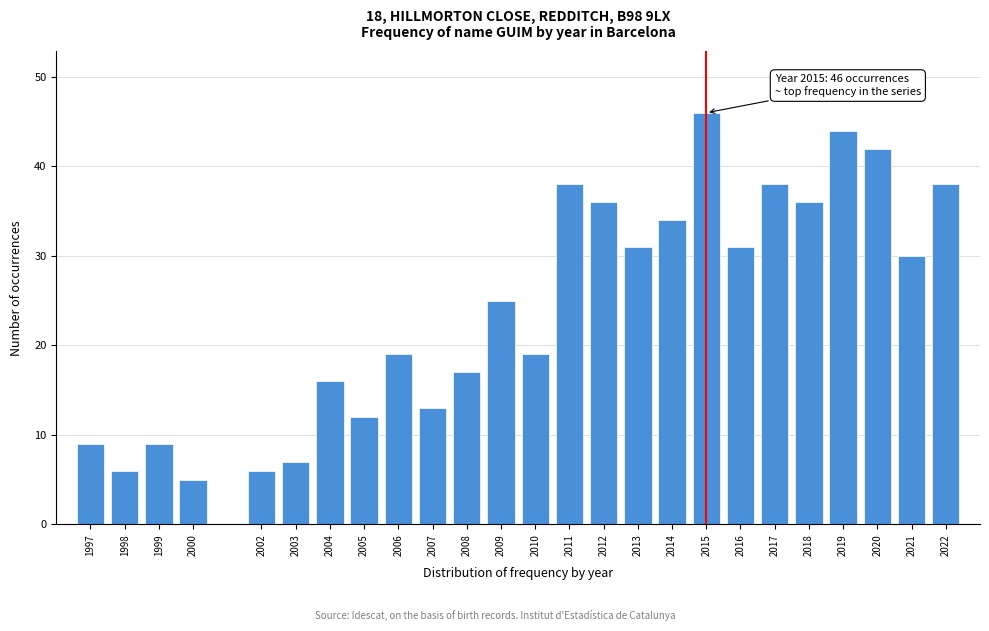

Reading left to right, list all the values displayed in this chart.

9	6	9	5	6	7	16	12	19	13	17	25	19	38	36	31	34	46	31	38	36	44	42	30	38